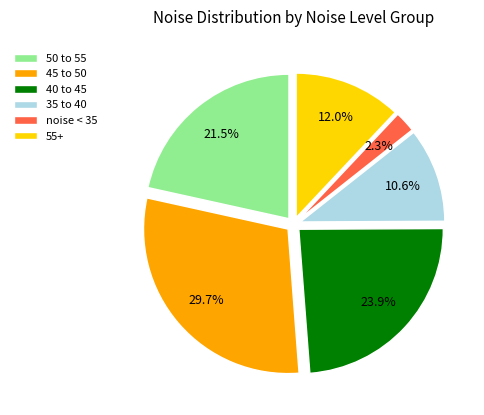

Which slice is the smallest?

noise < 35